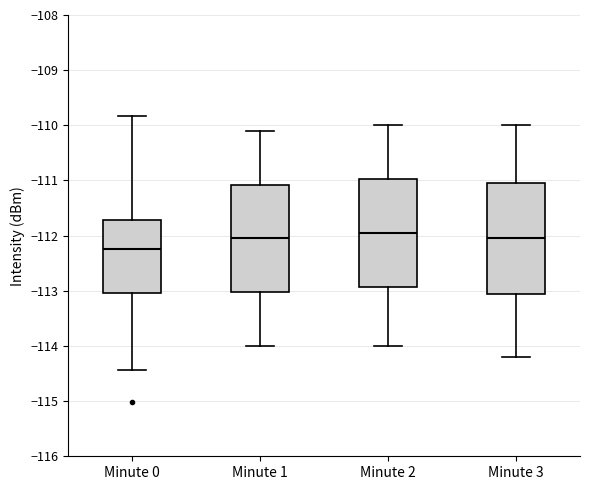

Where does the median line of the box for Minute 3 sit on the y-axis? The values are not printed on the chart, so give them approximately, as read against the axis.

-112.0